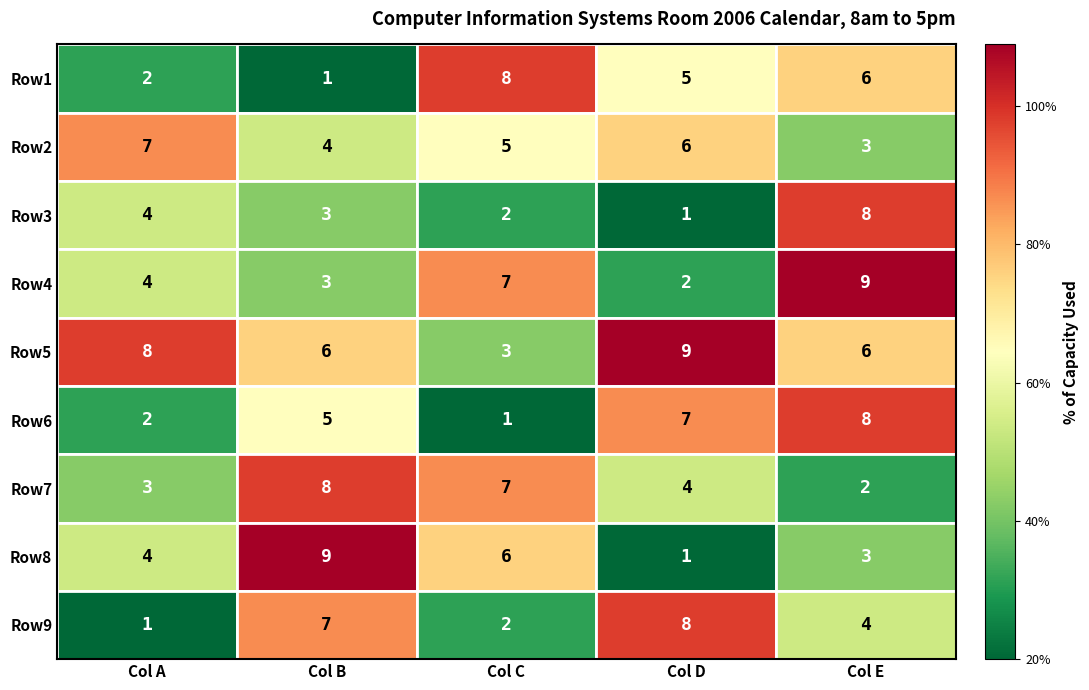

At which label does Row9 first exceed 4?

Col B